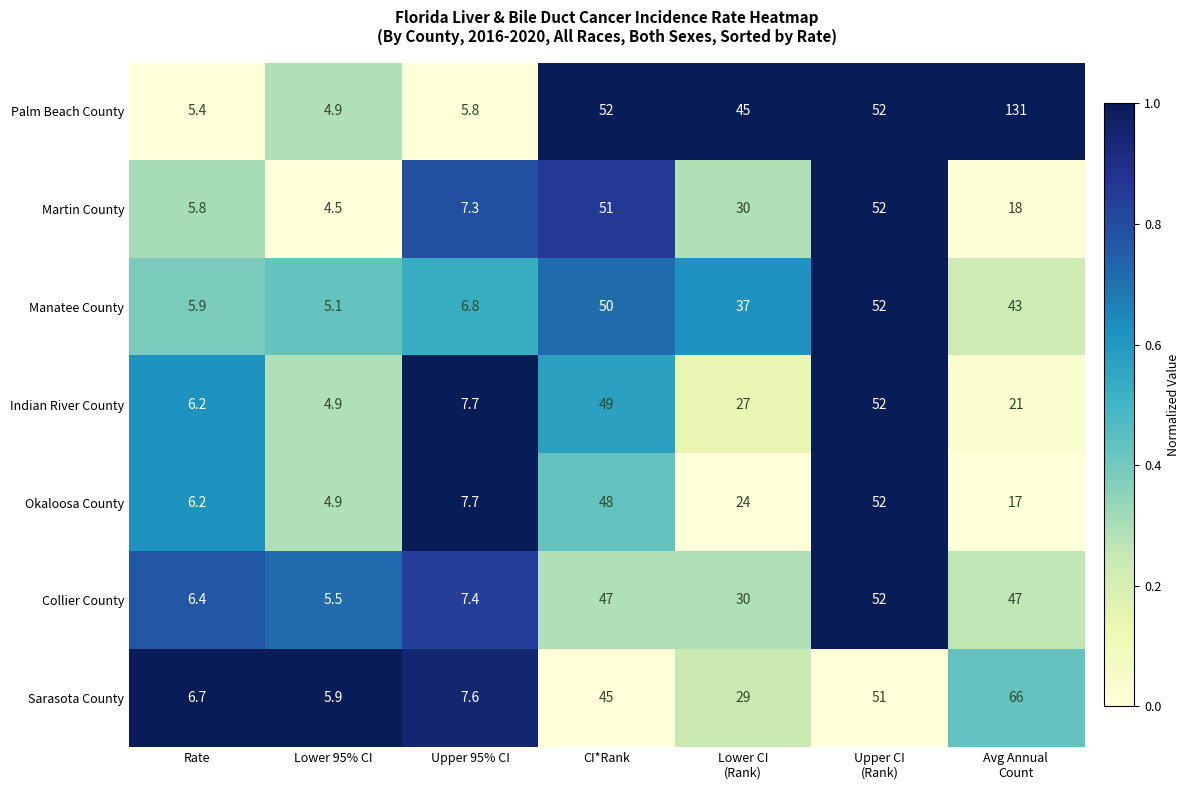

At CI*Rank, list the series in order from largest to smallest.

Palm Beach County, Martin County, Manatee County, Indian River County, Okaloosa County, Collier County, Sarasota County